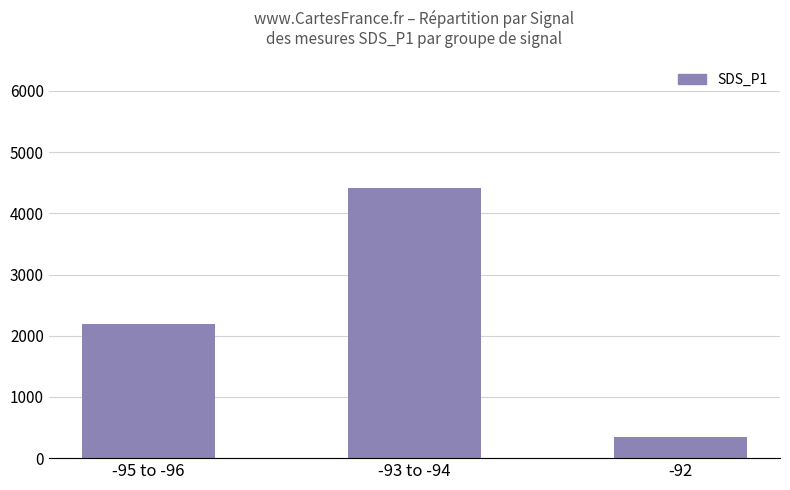

What is the approximate value at -92?

348.2